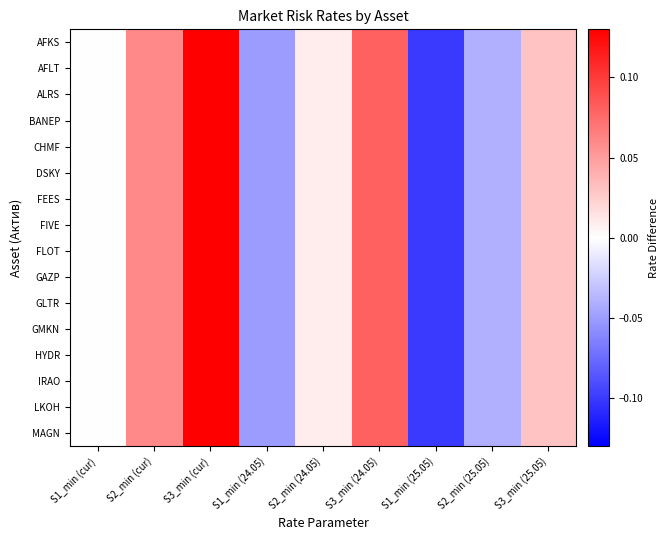

Reading left to right, what are all the values shown in this chart?

AFKS: S1_min (cur)=0.0	S2_min (cur)=0.1	S3_min (cur)=0.1	S1_min (24.05)=-0.1	S2_min (24.05)=0.0	S3_min (24.05)=0.1	S1_min (25.05)=-0.1	S2_min (25.05)=-0.0	S3_min (25.05)=0.0
AFLT: S1_min (cur)=0.0	S2_min (cur)=0.1	S3_min (cur)=0.1	S1_min (24.05)=-0.1	S2_min (24.05)=0.0	S3_min (24.05)=0.1	S1_min (25.05)=-0.1	S2_min (25.05)=-0.0	S3_min (25.05)=0.0
ALRS: S1_min (cur)=0.0	S2_min (cur)=0.1	S3_min (cur)=0.1	S1_min (24.05)=-0.1	S2_min (24.05)=0.0	S3_min (24.05)=0.1	S1_min (25.05)=-0.1	S2_min (25.05)=-0.0	S3_min (25.05)=0.0
BANEP: S1_min (cur)=0.0	S2_min (cur)=0.1	S3_min (cur)=0.1	S1_min (24.05)=-0.1	S2_min (24.05)=0.0	S3_min (24.05)=0.1	S1_min (25.05)=-0.1	S2_min (25.05)=-0.0	S3_min (25.05)=0.0
CHMF: S1_min (cur)=0.0	S2_min (cur)=0.1	S3_min (cur)=0.1	S1_min (24.05)=-0.1	S2_min (24.05)=0.0	S3_min (24.05)=0.1	S1_min (25.05)=-0.1	S2_min (25.05)=-0.0	S3_min (25.05)=0.0
DSKY: S1_min (cur)=0.0	S2_min (cur)=0.1	S3_min (cur)=0.1	S1_min (24.05)=-0.1	S2_min (24.05)=0.0	S3_min (24.05)=0.1	S1_min (25.05)=-0.1	S2_min (25.05)=-0.0	S3_min (25.05)=0.0
FEES: S1_min (cur)=0.0	S2_min (cur)=0.1	S3_min (cur)=0.1	S1_min (24.05)=-0.1	S2_min (24.05)=0.0	S3_min (24.05)=0.1	S1_min (25.05)=-0.1	S2_min (25.05)=-0.0	S3_min (25.05)=0.0
FIVE: S1_min (cur)=0.0	S2_min (cur)=0.1	S3_min (cur)=0.1	S1_min (24.05)=-0.1	S2_min (24.05)=0.0	S3_min (24.05)=0.1	S1_min (25.05)=-0.1	S2_min (25.05)=-0.0	S3_min (25.05)=0.0
FLOT: S1_min (cur)=0.0	S2_min (cur)=0.1	S3_min (cur)=0.1	S1_min (24.05)=-0.1	S2_min (24.05)=0.0	S3_min (24.05)=0.1	S1_min (25.05)=-0.1	S2_min (25.05)=-0.0	S3_min (25.05)=0.0
GAZP: S1_min (cur)=0.0	S2_min (cur)=0.1	S3_min (cur)=0.1	S1_min (24.05)=-0.1	S2_min (24.05)=0.0	S3_min (24.05)=0.1	S1_min (25.05)=-0.1	S2_min (25.05)=-0.0	S3_min (25.05)=0.0
GLTR: S1_min (cur)=0.0	S2_min (cur)=0.1	S3_min (cur)=0.1	S1_min (24.05)=-0.1	S2_min (24.05)=0.0	S3_min (24.05)=0.1	S1_min (25.05)=-0.1	S2_min (25.05)=-0.0	S3_min (25.05)=0.0
GMKN: S1_min (cur)=0.0	S2_min (cur)=0.1	S3_min (cur)=0.1	S1_min (24.05)=-0.1	S2_min (24.05)=0.0	S3_min (24.05)=0.1	S1_min (25.05)=-0.1	S2_min (25.05)=-0.0	S3_min (25.05)=0.0
HYDR: S1_min (cur)=0.0	S2_min (cur)=0.1	S3_min (cur)=0.1	S1_min (24.05)=-0.1	S2_min (24.05)=0.0	S3_min (24.05)=0.1	S1_min (25.05)=-0.1	S2_min (25.05)=-0.0	S3_min (25.05)=0.0
IRAO: S1_min (cur)=0.0	S2_min (cur)=0.1	S3_min (cur)=0.1	S1_min (24.05)=-0.1	S2_min (24.05)=0.0	S3_min (24.05)=0.1	S1_min (25.05)=-0.1	S2_min (25.05)=-0.0	S3_min (25.05)=0.0
LKOH: S1_min (cur)=0.0	S2_min (cur)=0.1	S3_min (cur)=0.1	S1_min (24.05)=-0.1	S2_min (24.05)=0.0	S3_min (24.05)=0.1	S1_min (25.05)=-0.1	S2_min (25.05)=-0.0	S3_min (25.05)=0.0
MAGN: S1_min (cur)=0.0	S2_min (cur)=0.1	S3_min (cur)=0.1	S1_min (24.05)=-0.1	S2_min (24.05)=0.0	S3_min (24.05)=0.1	S1_min (25.05)=-0.1	S2_min (25.05)=-0.0	S3_min (25.05)=0.0